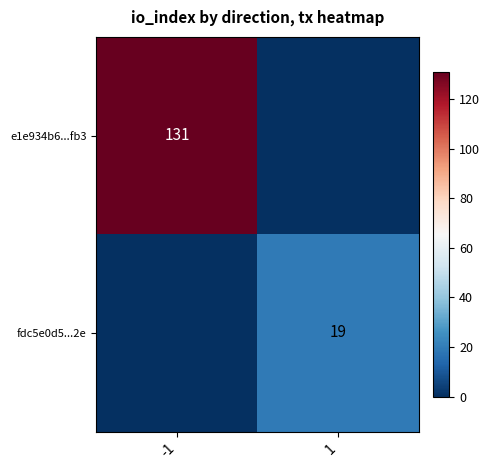

The value of e1e934b6...fb3 at -1 is 131. True or false?

True